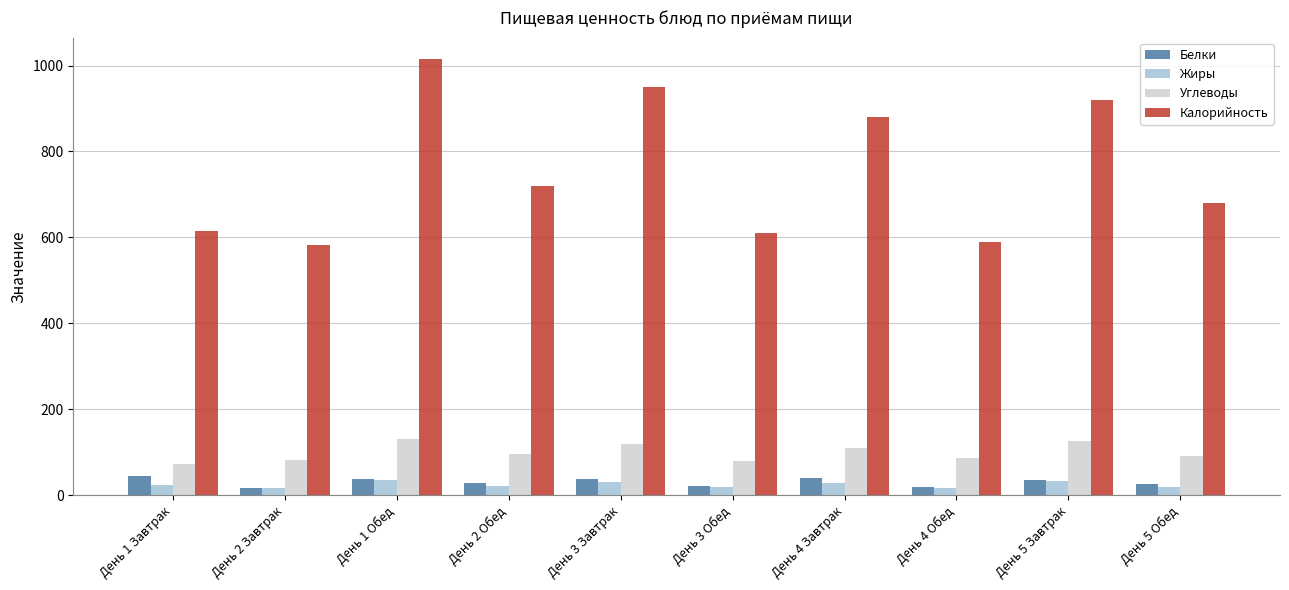

What is the difference between the Белки values at День 3 Обед and День 3 Завтрак?

16.1